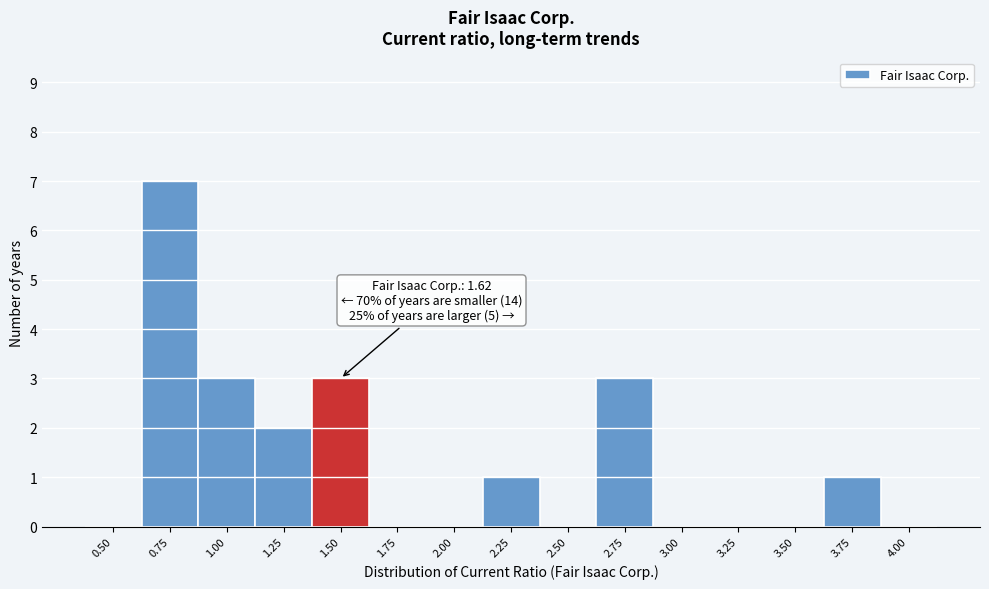

Reading left to right, what are all the values shown in this chart?

0.50=0	0.75=7	1.00=3	1.25=2	1.50=3	1.75=0	2.00=0	2.25=1	2.50=0	2.75=3	3.00=0	3.25=0	3.50=0	3.75=1	4.00=0